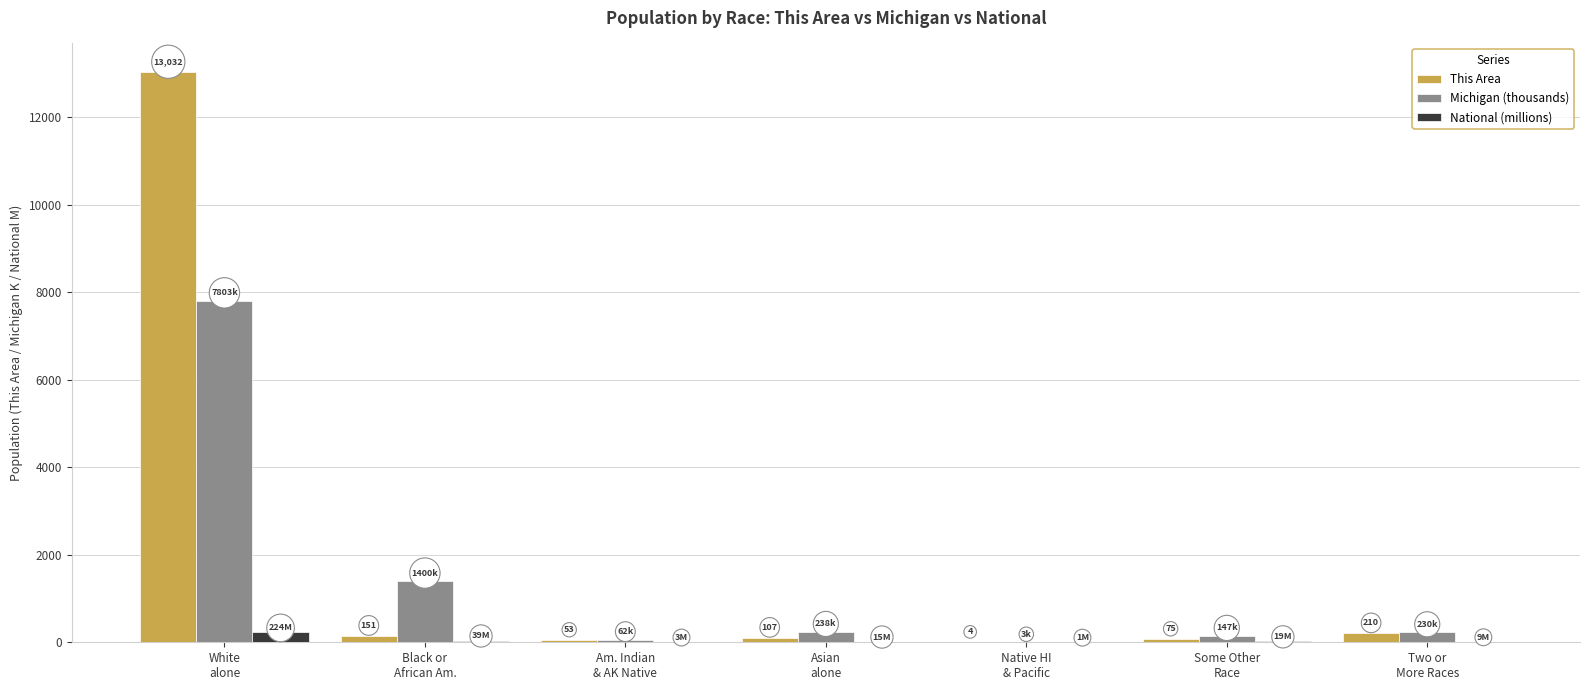

At which category does the chart reach its peak across all series?

White
alone